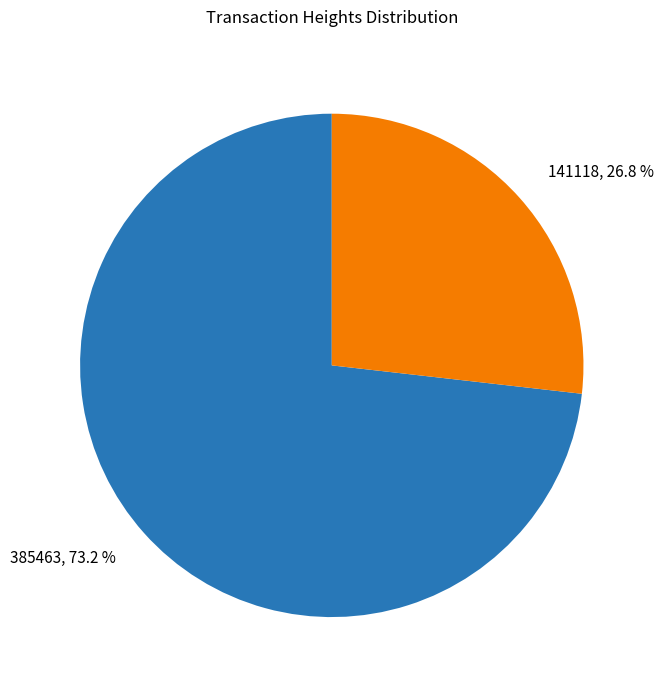

Is there a majority slice in this chart?

Yes